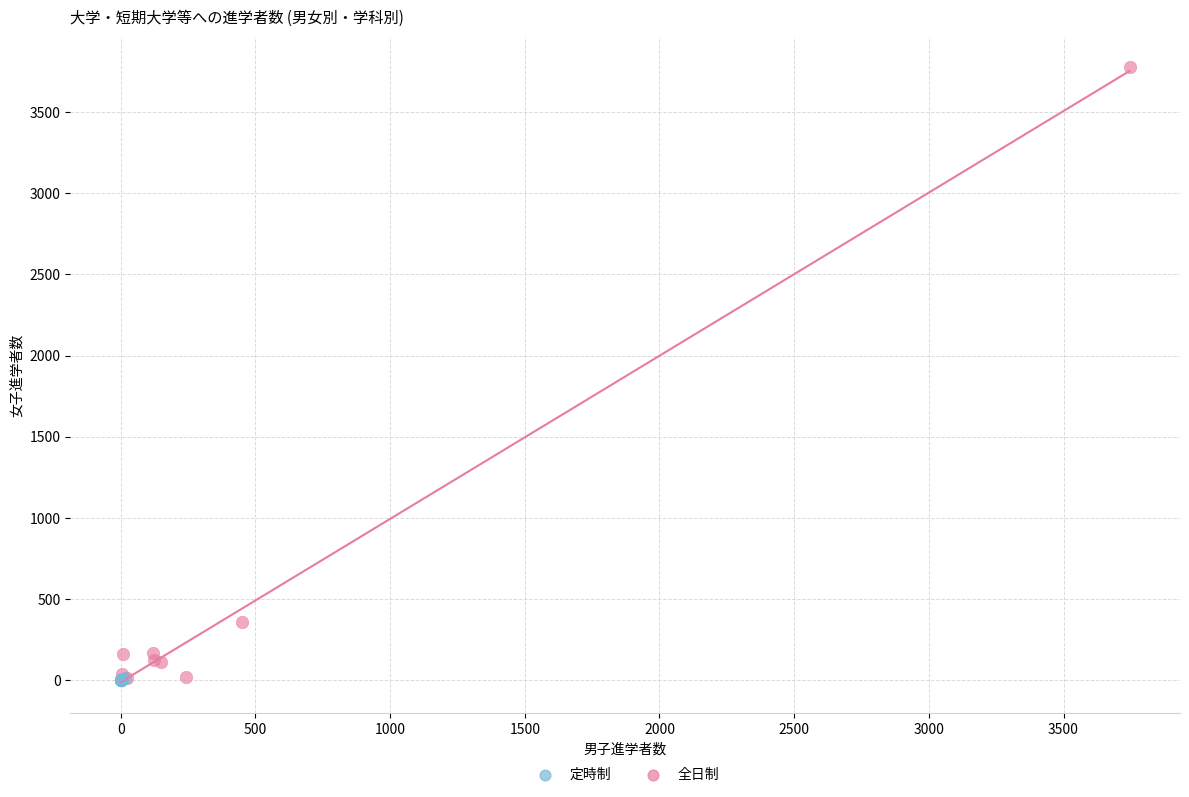

Which series has the largest Y range (max minus min)?

全日制